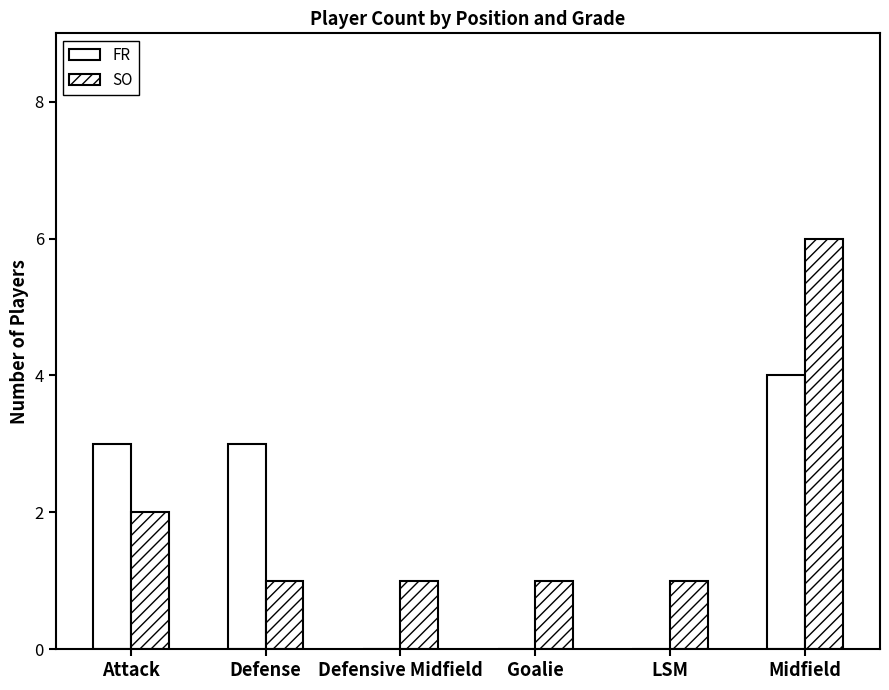

What is the total value across all series at Defense?

4